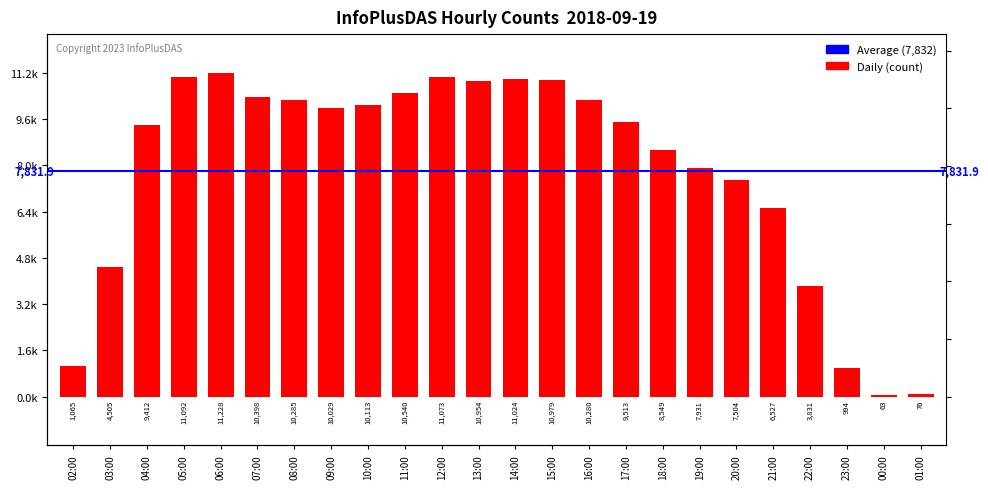

True or false: the data shows 11092 at 05:00.

True